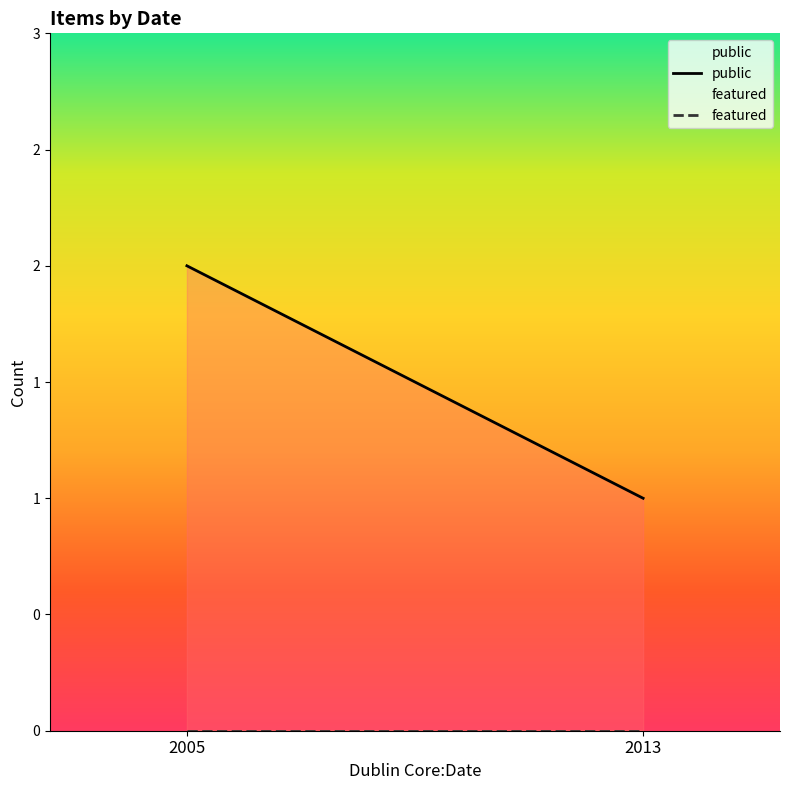

At which category is the sum across all series the highest?

2005